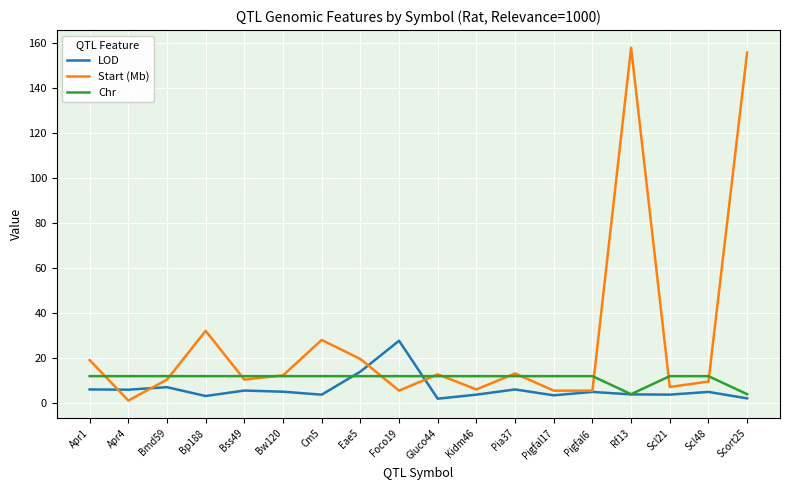

At how many categories does at least one series exceed 48?

2